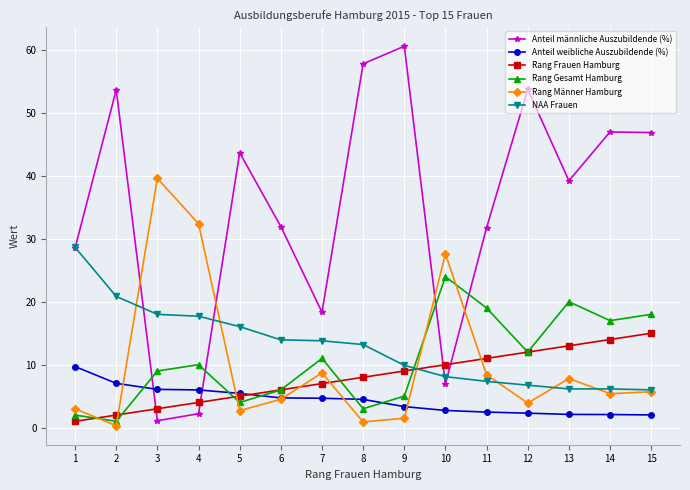

Which series changed the most between 9 and 11?

Anteil männliche Auszubildende (%)